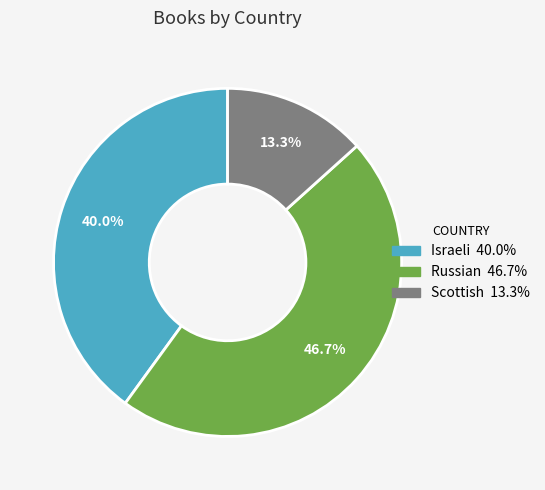

True or false: Israeli accounts for 51% of the total.

False